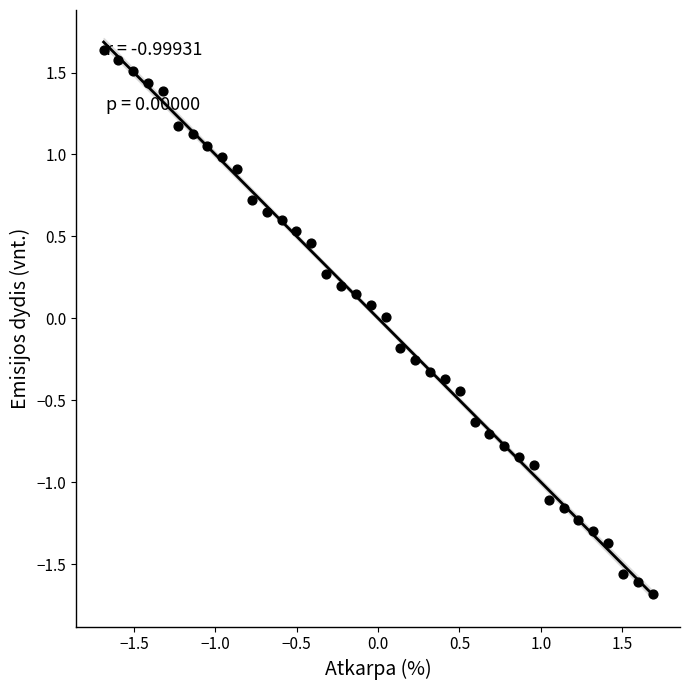

What is the range of X values (max minus min)?

3.4